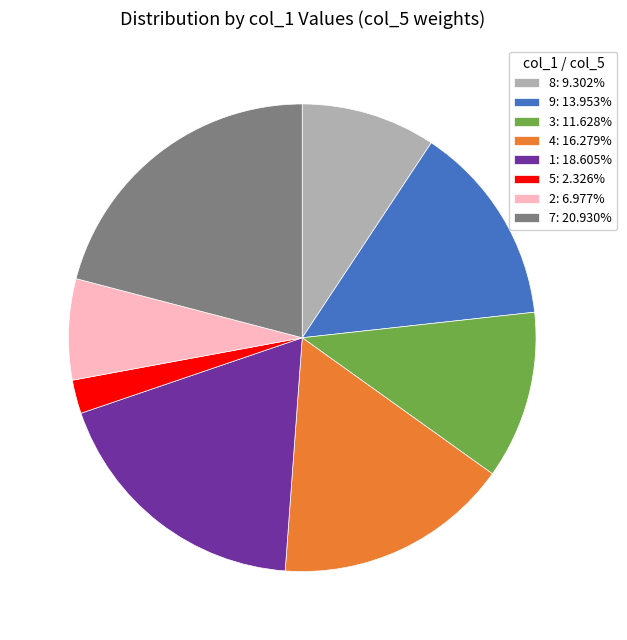

Does any single category account for the majority?

No